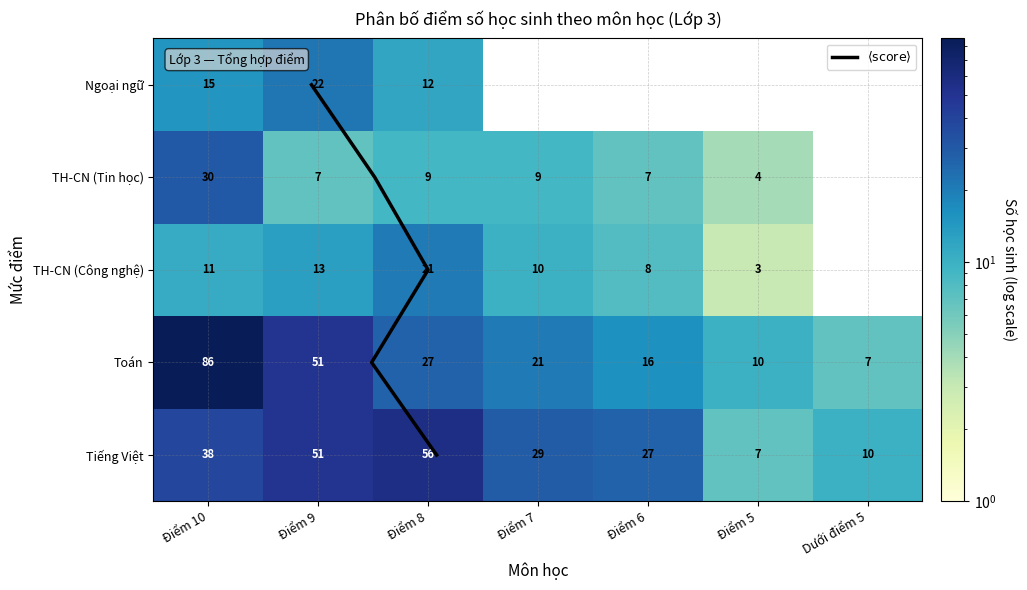

Reading right to left, extract all data points from this chart.

Tiếng Việt: Dưới điểm 5=10	Điểm 5=7	Điểm 6=27	Điểm 7=29	Điểm 8=56	Điểm 9=51	Điểm 10=38
Toán: Dưới điểm 5=7	Điểm 5=10	Điểm 6=16	Điểm 7=21	Điểm 8=27	Điểm 9=51	Điểm 10=86
TH-CN (Công nghệ): Dưới điểm 5=0	Điểm 5=3	Điểm 6=8	Điểm 7=10	Điểm 8=21	Điểm 9=13	Điểm 10=11
TH-CN (Tin học): Dưới điểm 5=0	Điểm 5=4	Điểm 6=7	Điểm 7=9	Điểm 8=9	Điểm 9=7	Điểm 10=30
Ngoại ngữ: Dưới điểm 5=0	Điểm 5=0	Điểm 6=0	Điểm 7=0	Điểm 8=12	Điểm 9=22	Điểm 10=15